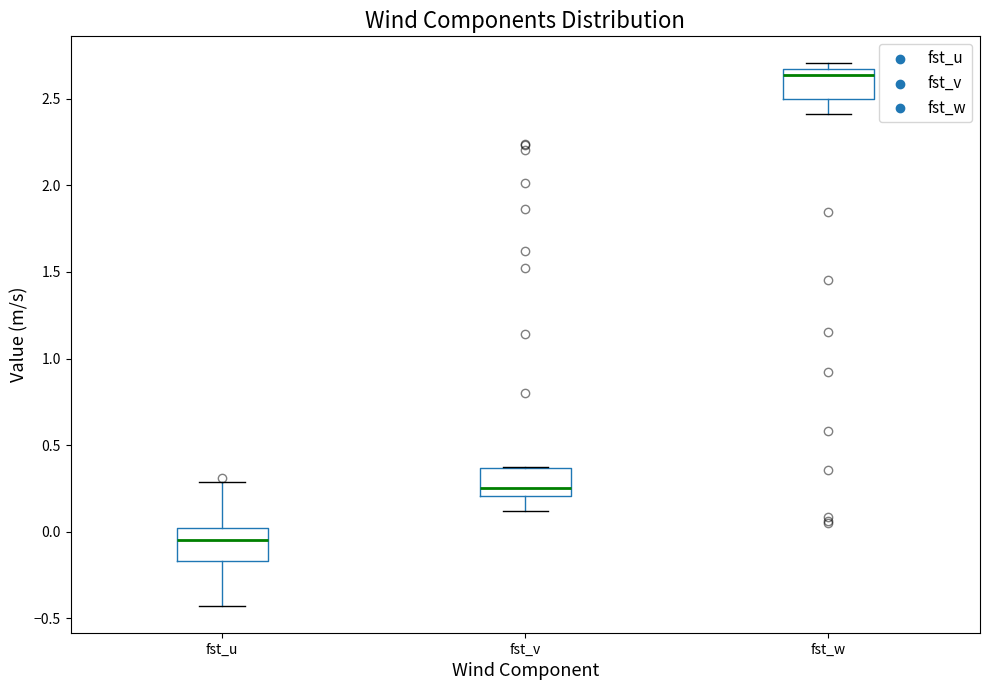

Reading left to right, read every box against the y-axis: the position of its median line, the range the box covers, and the ends of its whiskers. The values are not printed on the chart, so give them approximately, as read against the axis.

fst_u: median -0.05, box -0.15 to 0.00, whiskers -0.45 to 0.30
fst_v: median 0.25, box 0.20 to 0.35, whiskers 0.10 to 0.35
fst_w: median 2.65 (just below the box's upper edge), box 2.50 to 2.65, whiskers 2.40 to 2.70